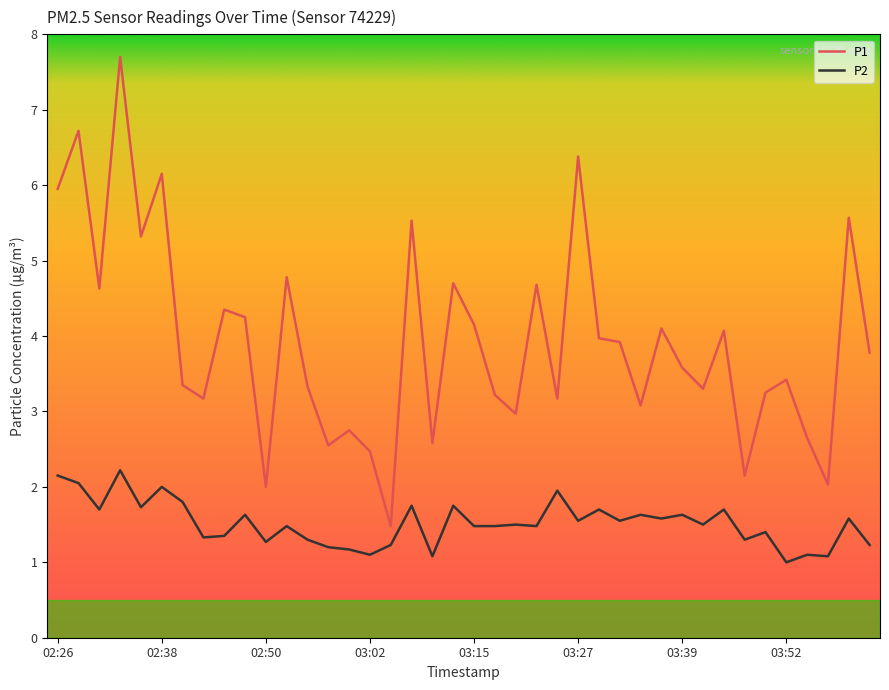

List the series in order of their overall mean, lowest first.

P2, P1